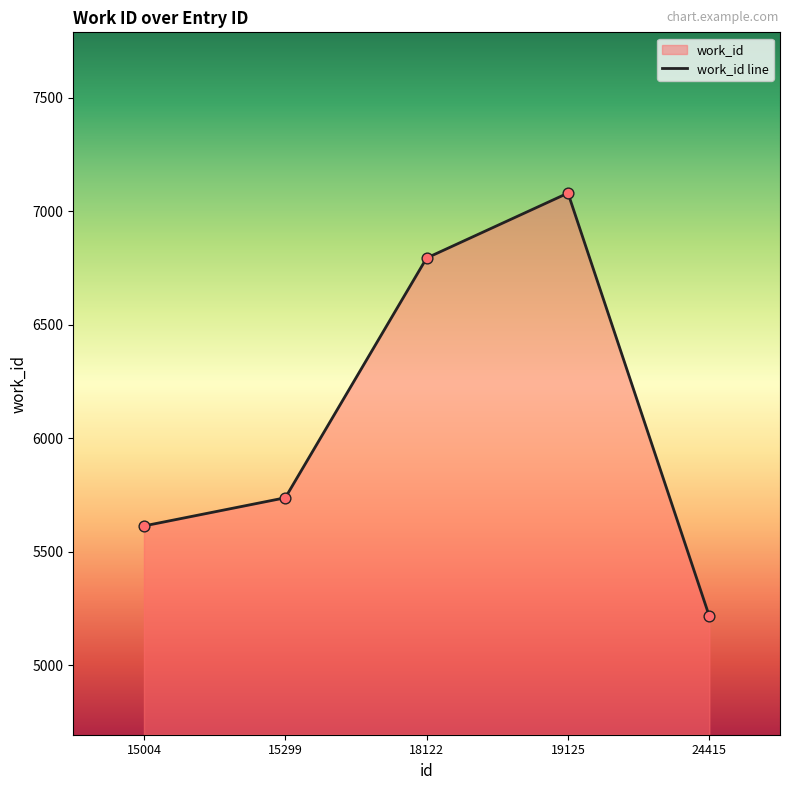

What is the change in value from 15299 to 19125?

+1342